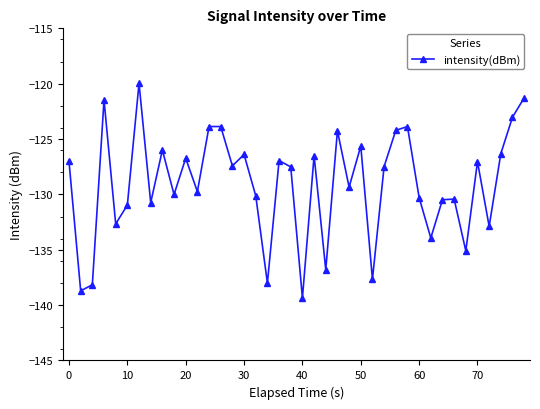

What is the value of the 14th point from the left?

-123.9